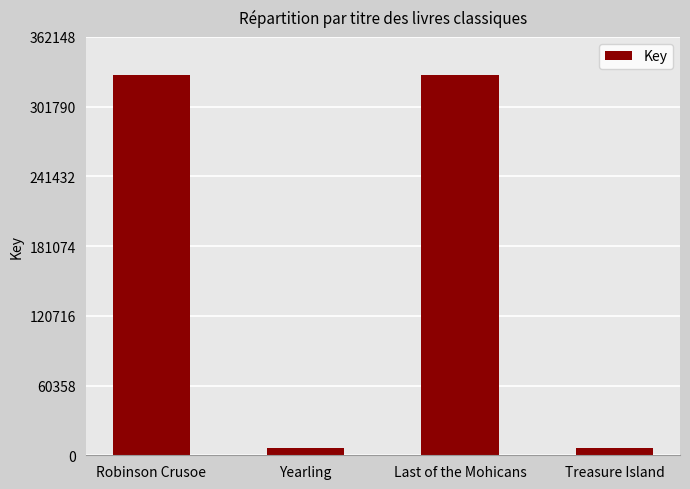

What is the label of the 2nd bar from the left?

Yearling